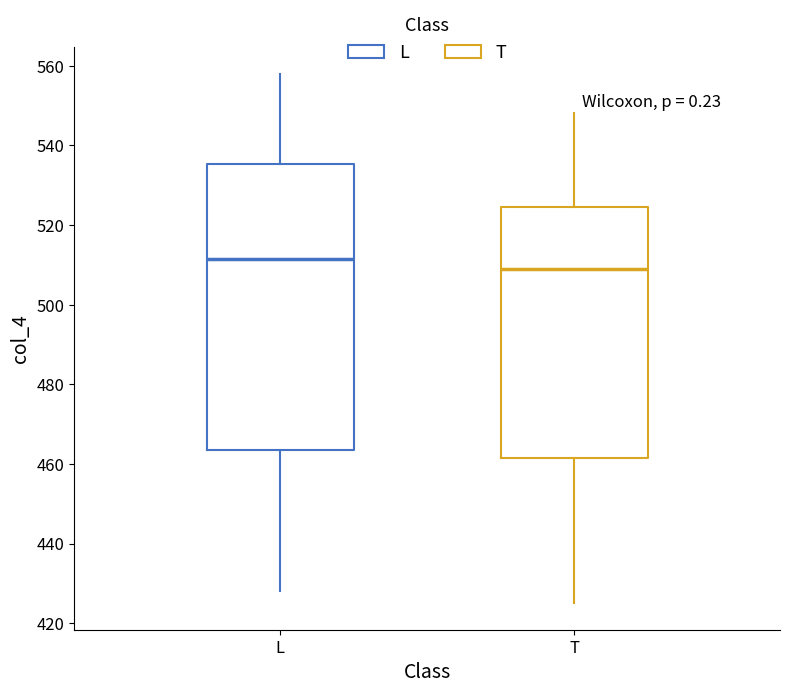

Reading left to right, read every box against the y-axis: the position of its median line, the range the box covers, and the ends of its whiskers. The values are not printed on the chart, so give them approximately, as read against the axis.

L: median 512, box 464 to 536, whiskers 428 to 558
T: median 510, box 462 to 524, whiskers 426 to 548